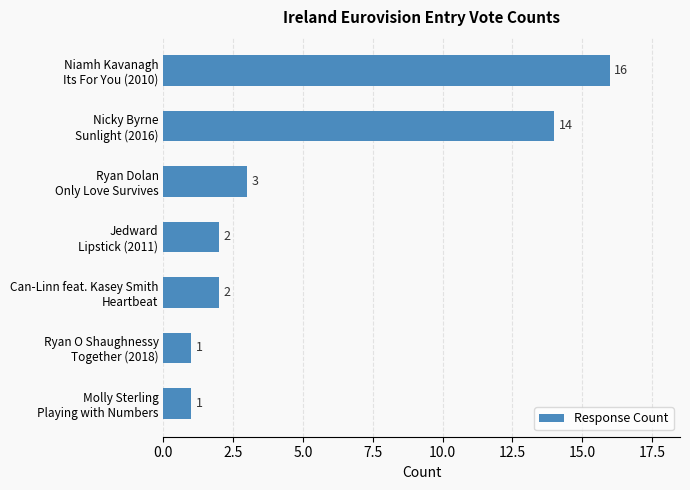

What is the value of the 3rd bar from the top?

3